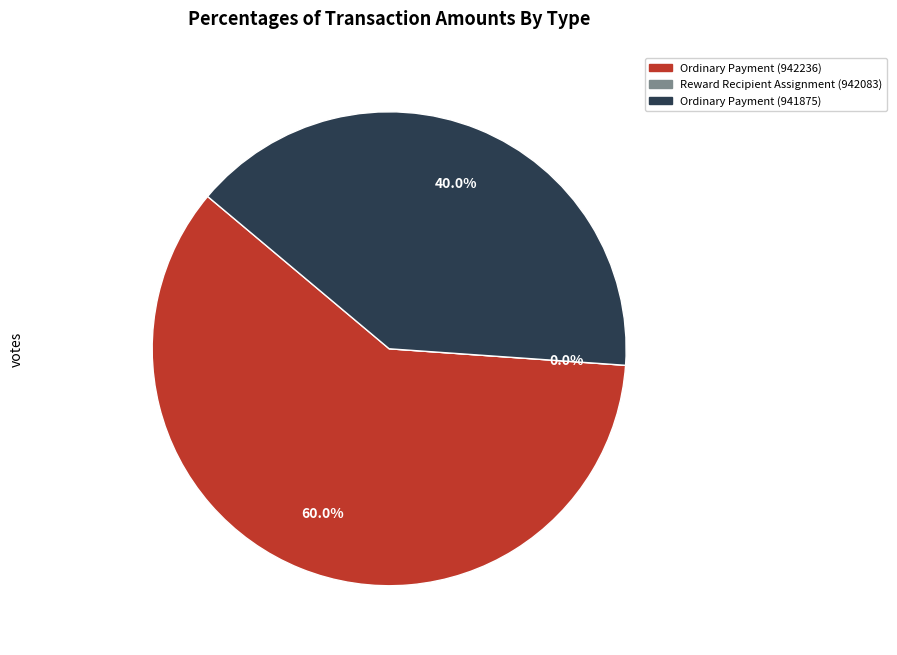

How much of the chart is everything except Reward Recipient Assignment (942083)?

100.0%